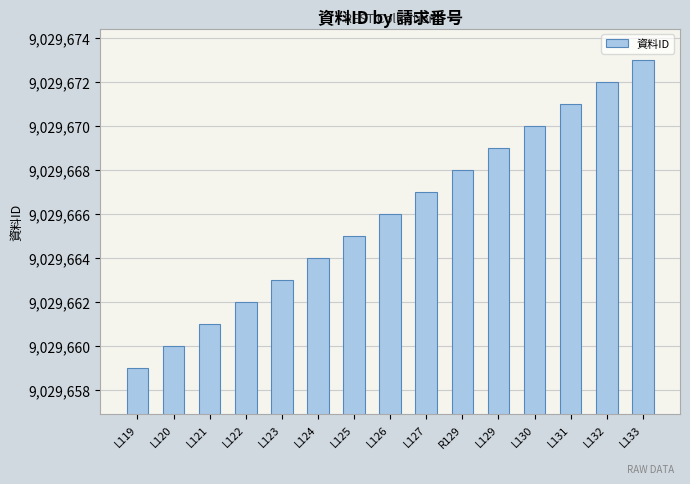

The chart shows a value of 9029671 at L131. True or false?

True